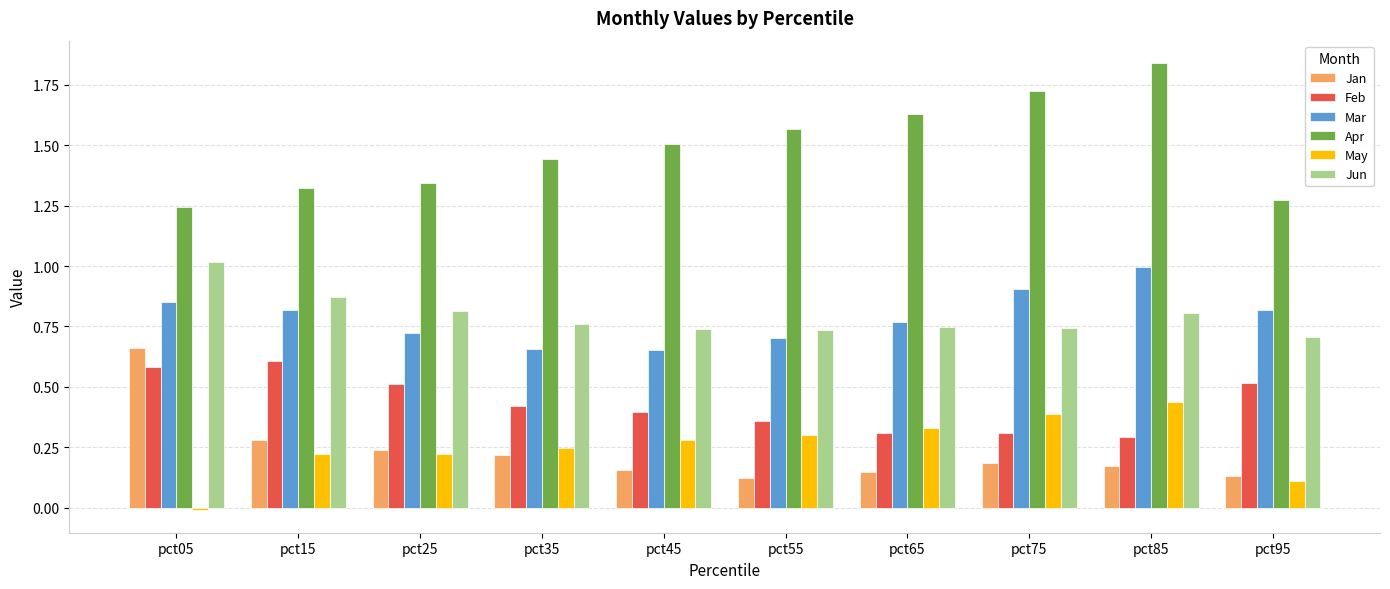

Rank the series at pct45 from highest to lowest value.

Apr, Jun, Mar, Feb, May, Jan